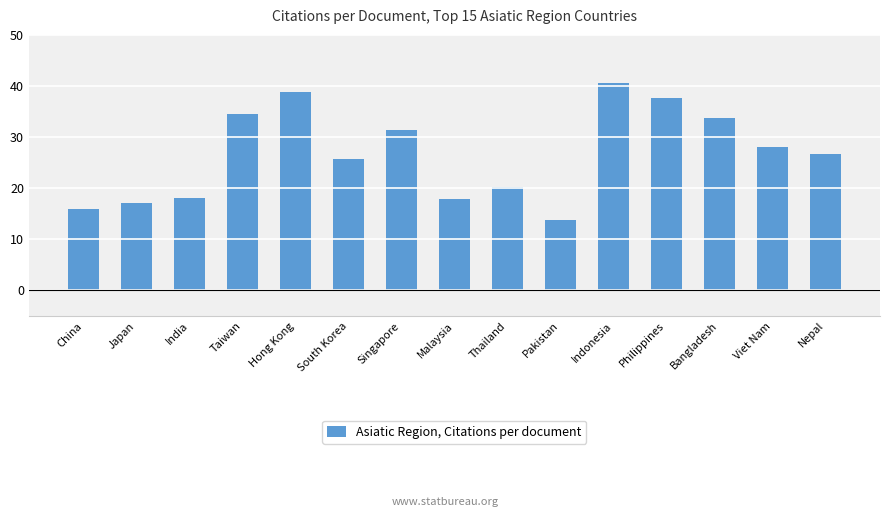

Between Nepal and India, which is larger?

Nepal